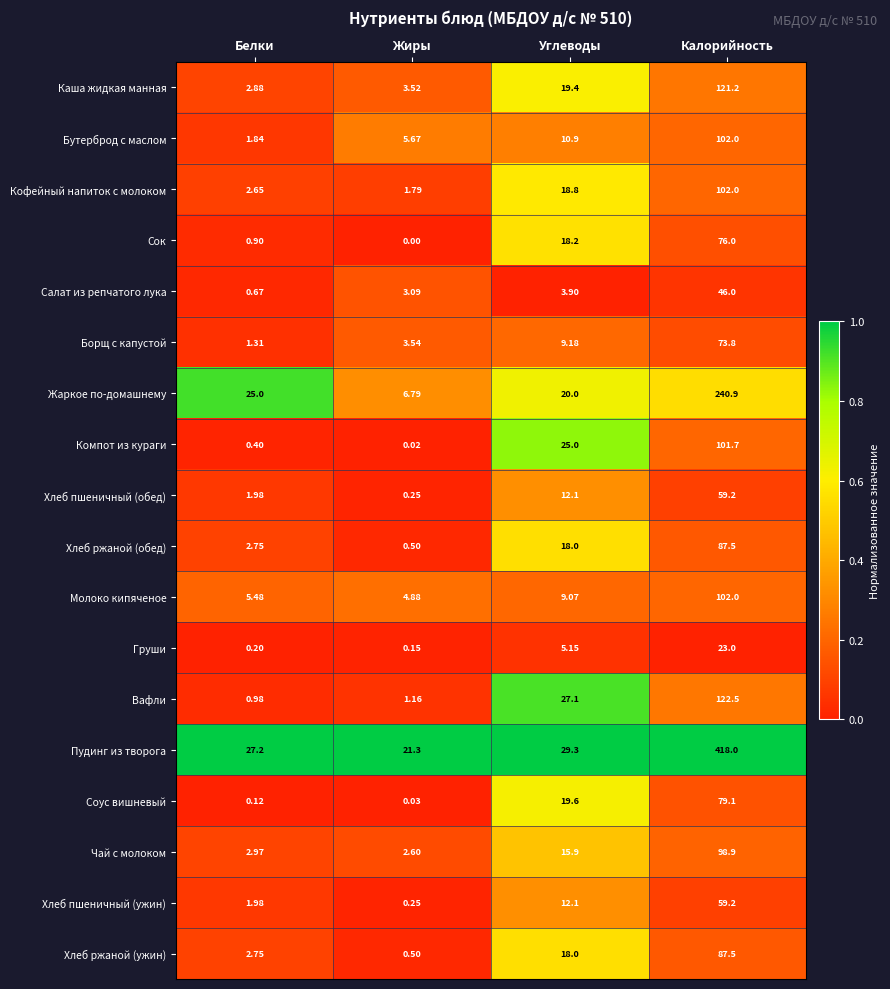

Which series has the widest spread of values?

Пудинг из творога